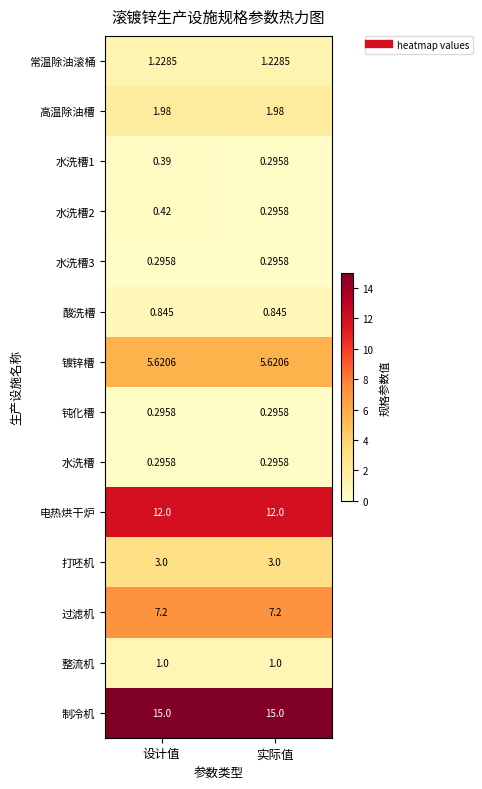

At which category is the sum across all series the highest?

设计值